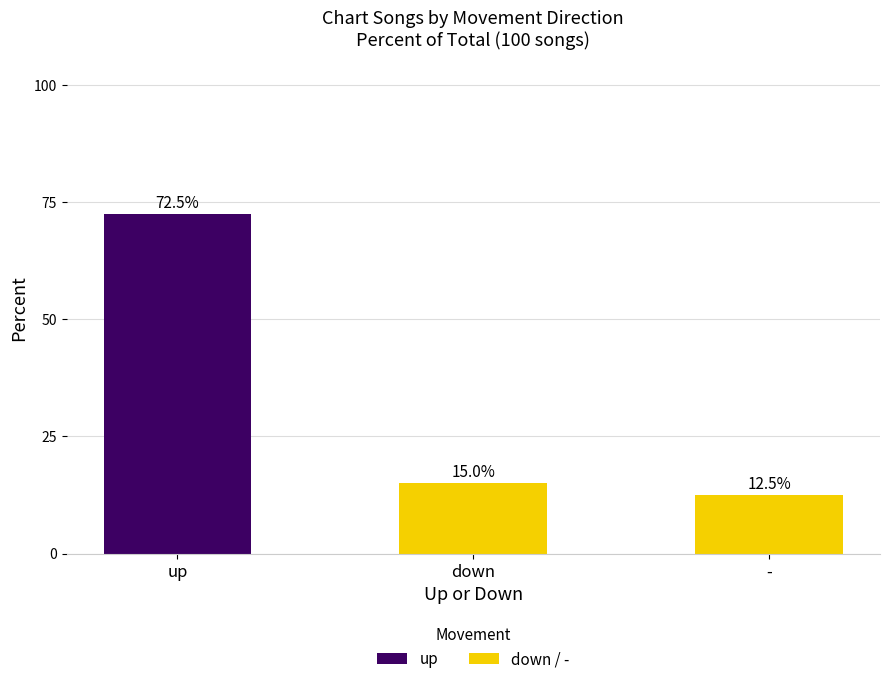

What are all the series names shown in the legend?

up, down / -